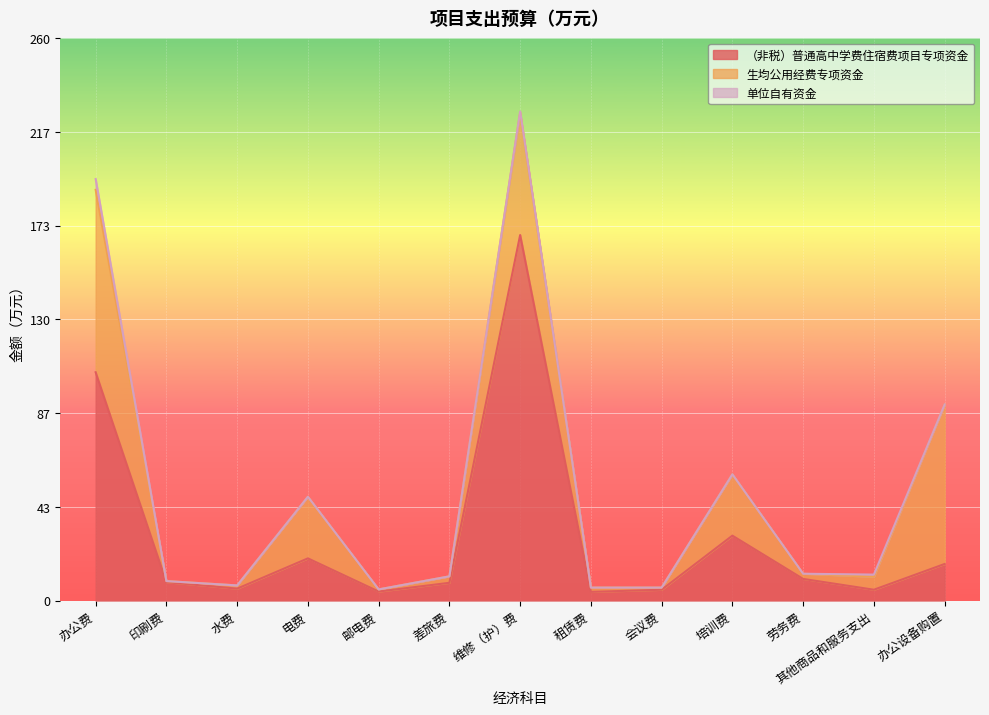

How many times do （非税）普通高中学费住宿费项目专项资金 and 生均公用经费专项资金 cross each other?

3